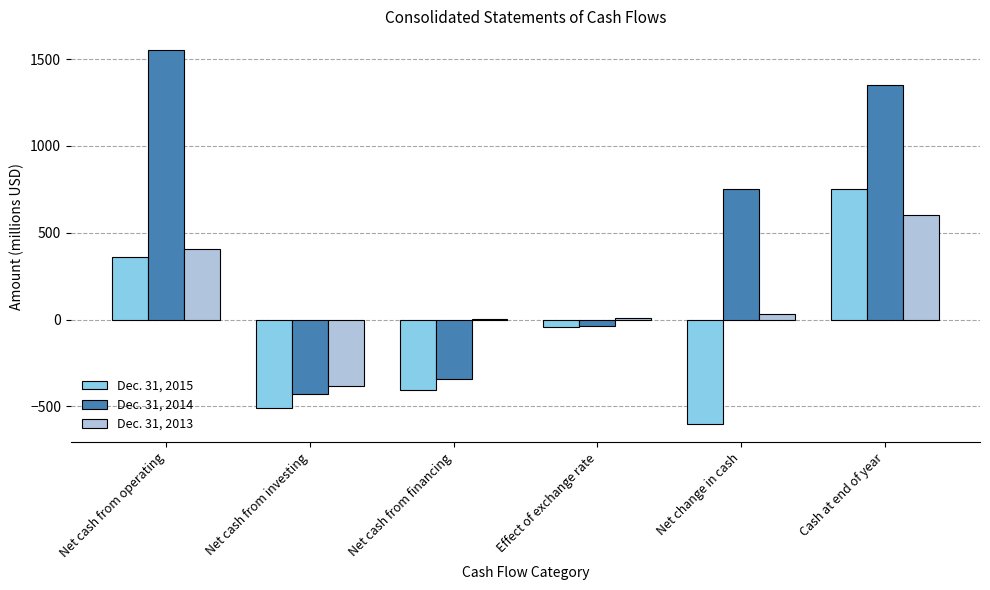

Is the value of Dec. 31, 2015 at Cash at end of year greater than the value of Dec. 31, 2013 at Cash at end of year?

Yes